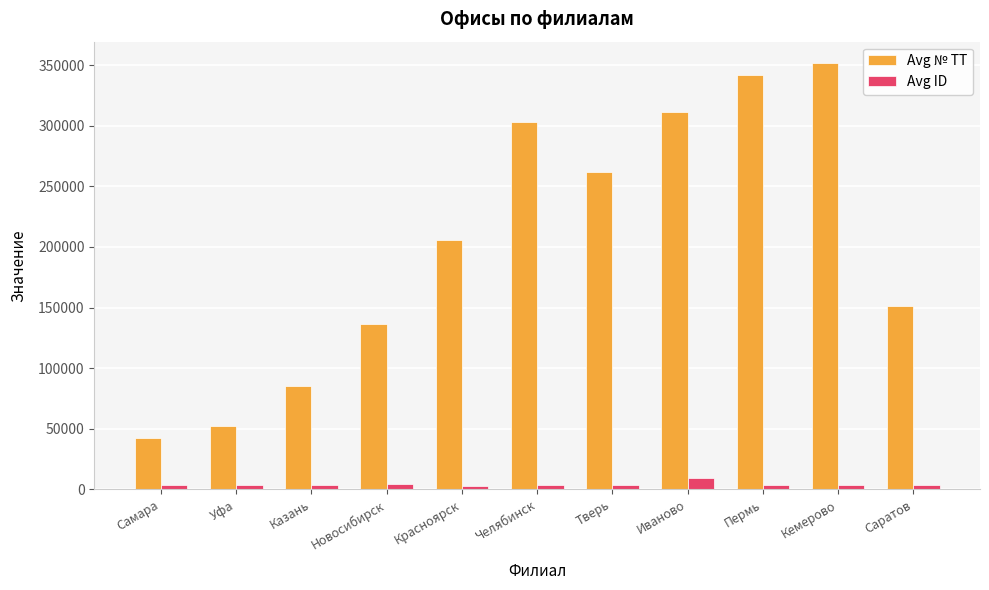

Rank the series at Казань from lowest to highest value.

Avg ID, Avg № ТТ